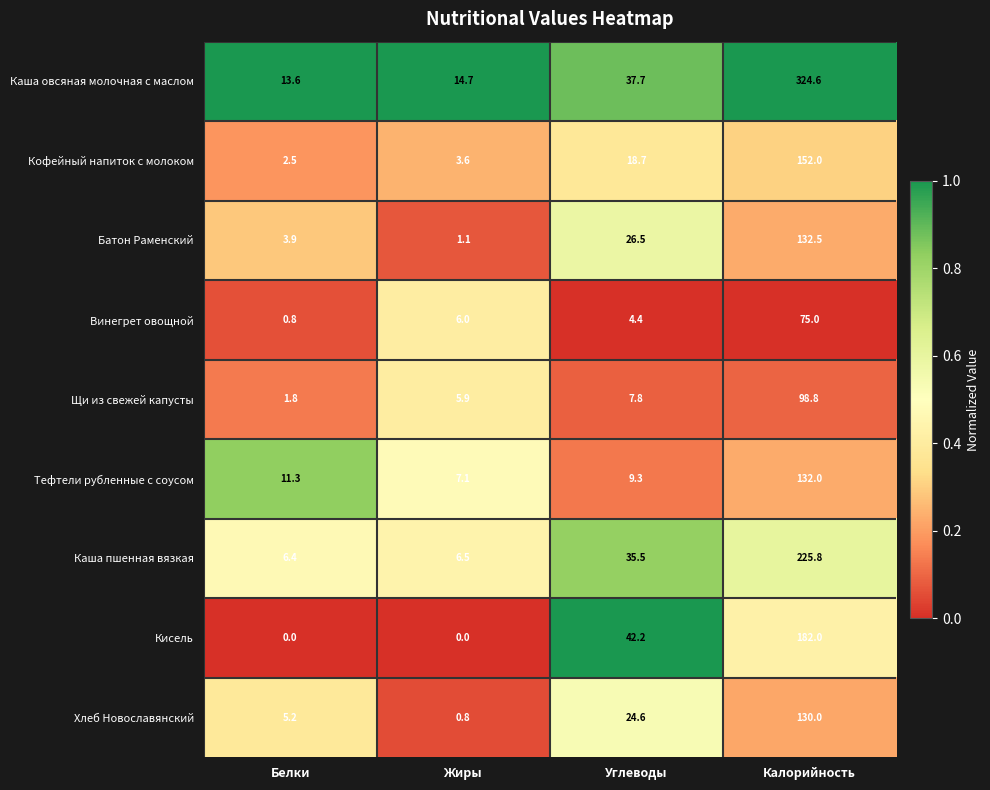

At which category is the sum across all series the highest?

Калорийность